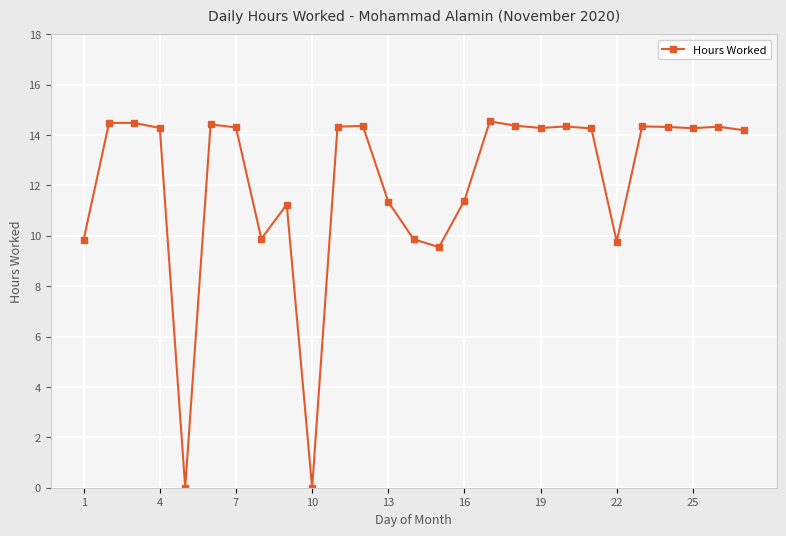

What is the greatest value displayed?

14.5